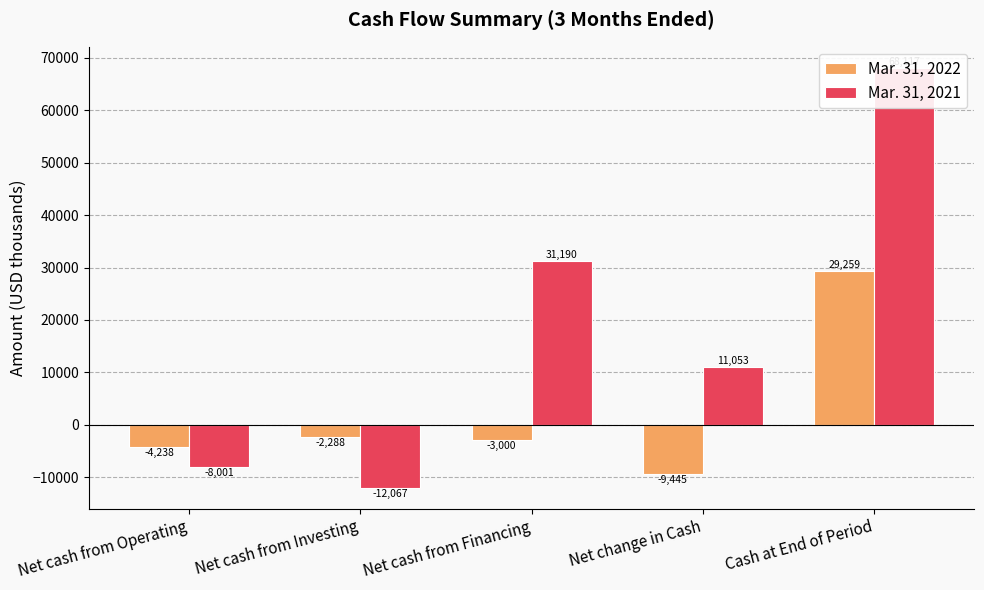

The Mar. 31, 2022 series shows -12891 at Net change in Cash. True or false?

False